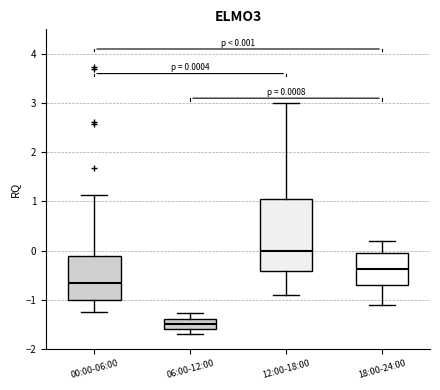

Which box is the tallest, from its lower edge to its upper edge?

12:00-18:00